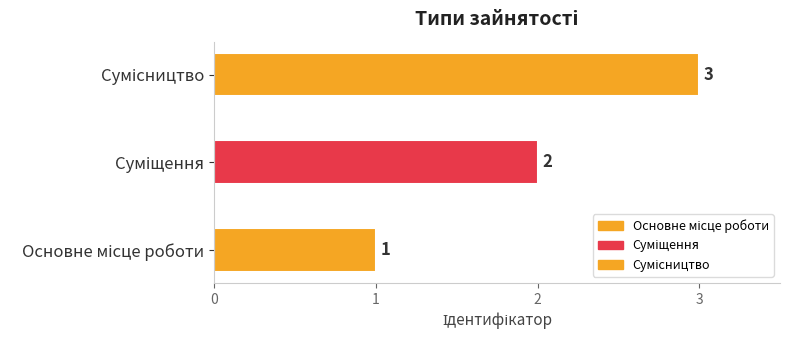

Which label corresponds to the smallest value in the chart?

Основне місце роботи